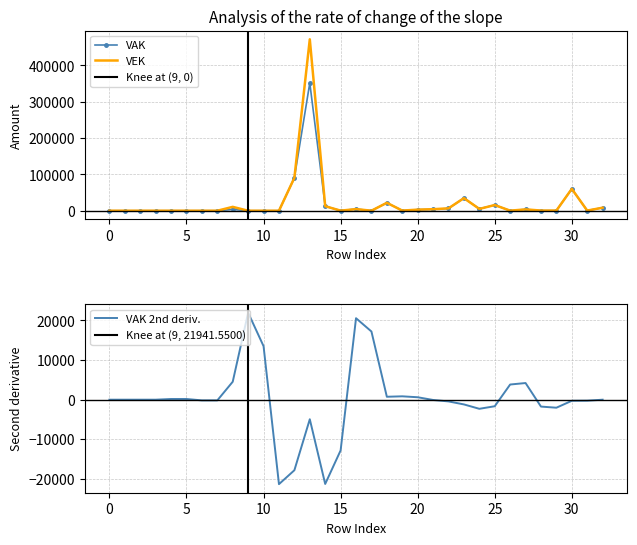

The VAK series shows 6215 at 22. True or false?

True